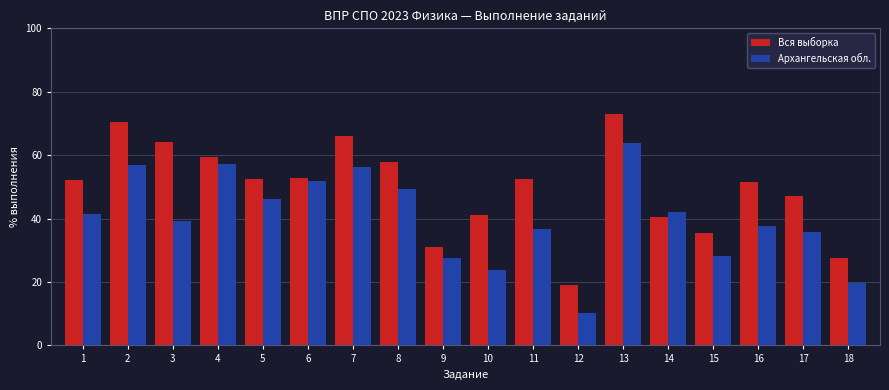

What is the difference between the maximum and minimum values in the Архангельская обл. series?

53.8